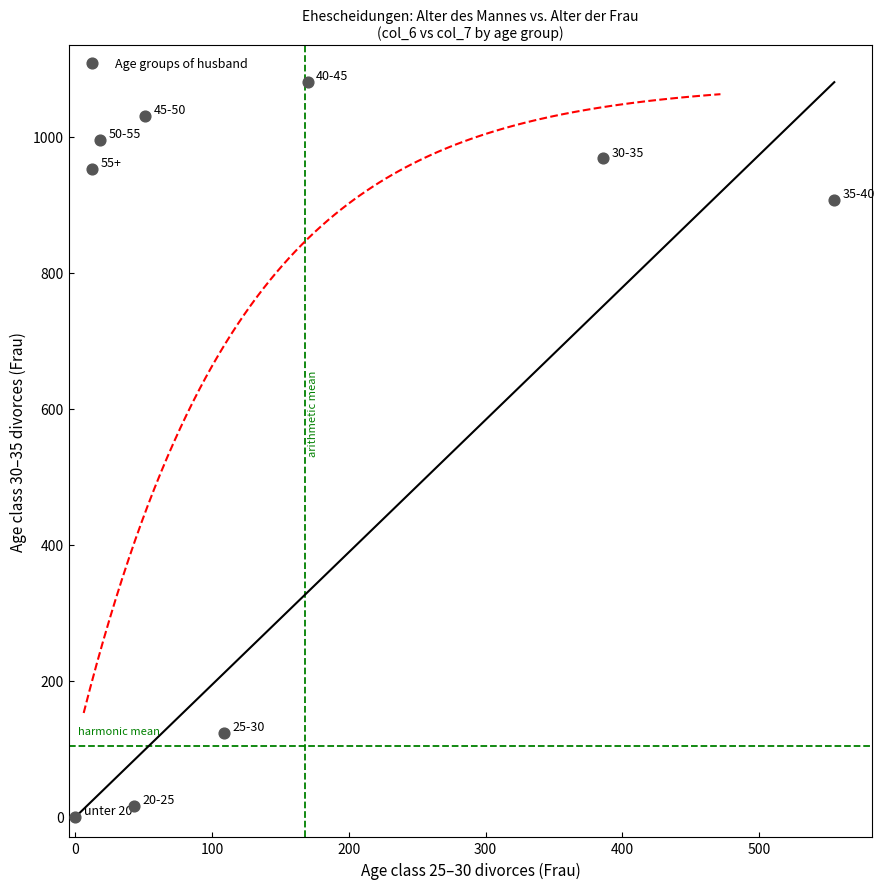

What is the range of Y values (max minus min)?

1080